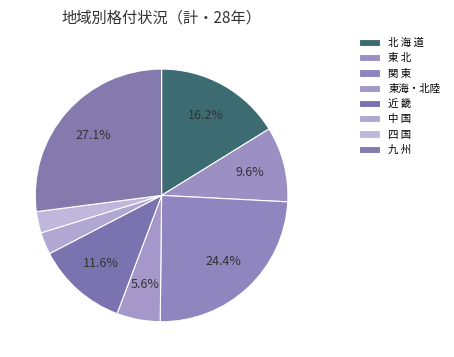

Count the number of slices in the pie.

8